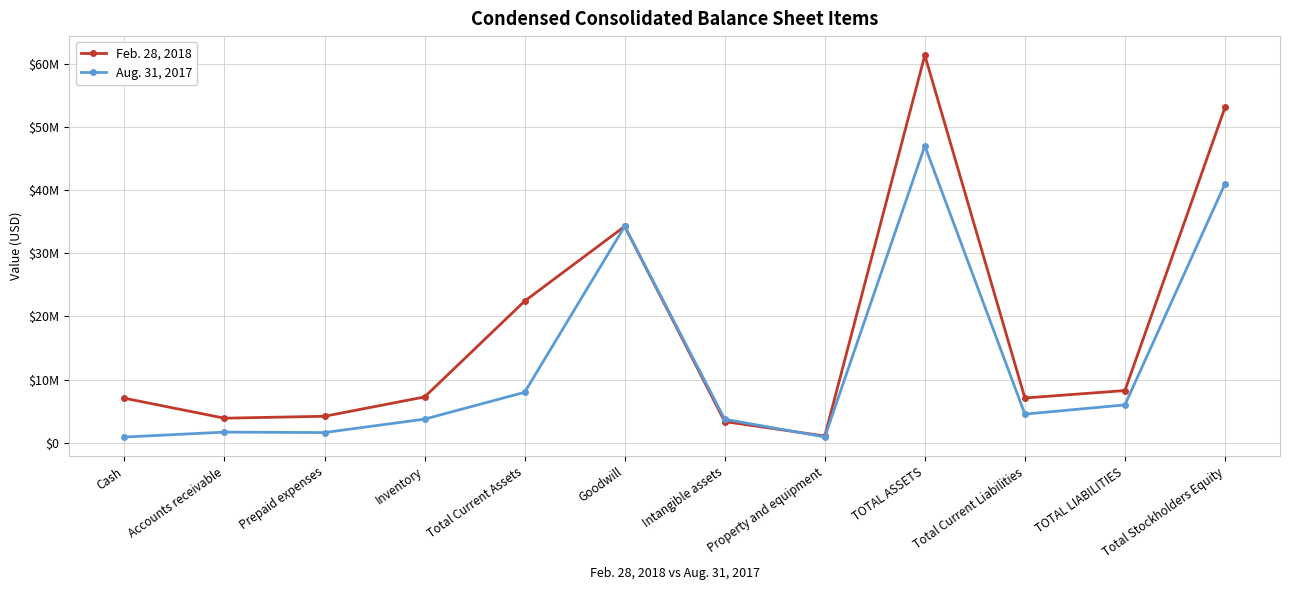

Which category has the lowest value in the Feb. 28, 2018 series?

Property and equipment